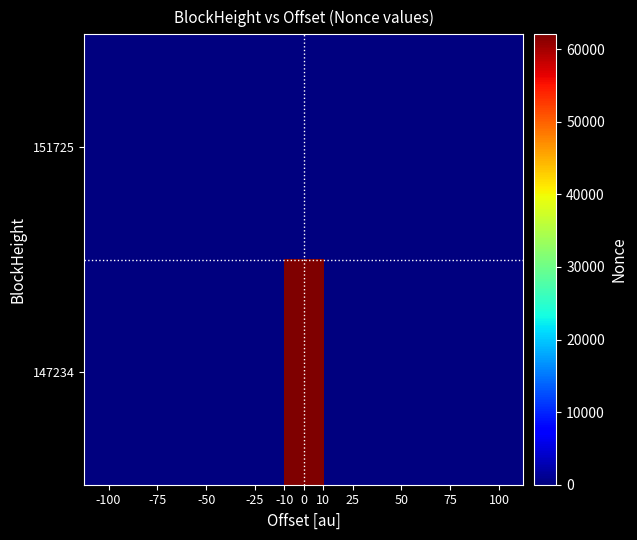

Reading left to right, list all the values displayed in this chart.

151725: 0	0	0	0	0	0	0	0	0	0	0
147234: 0	0	0	0	0	62053	0	0	0	0	0